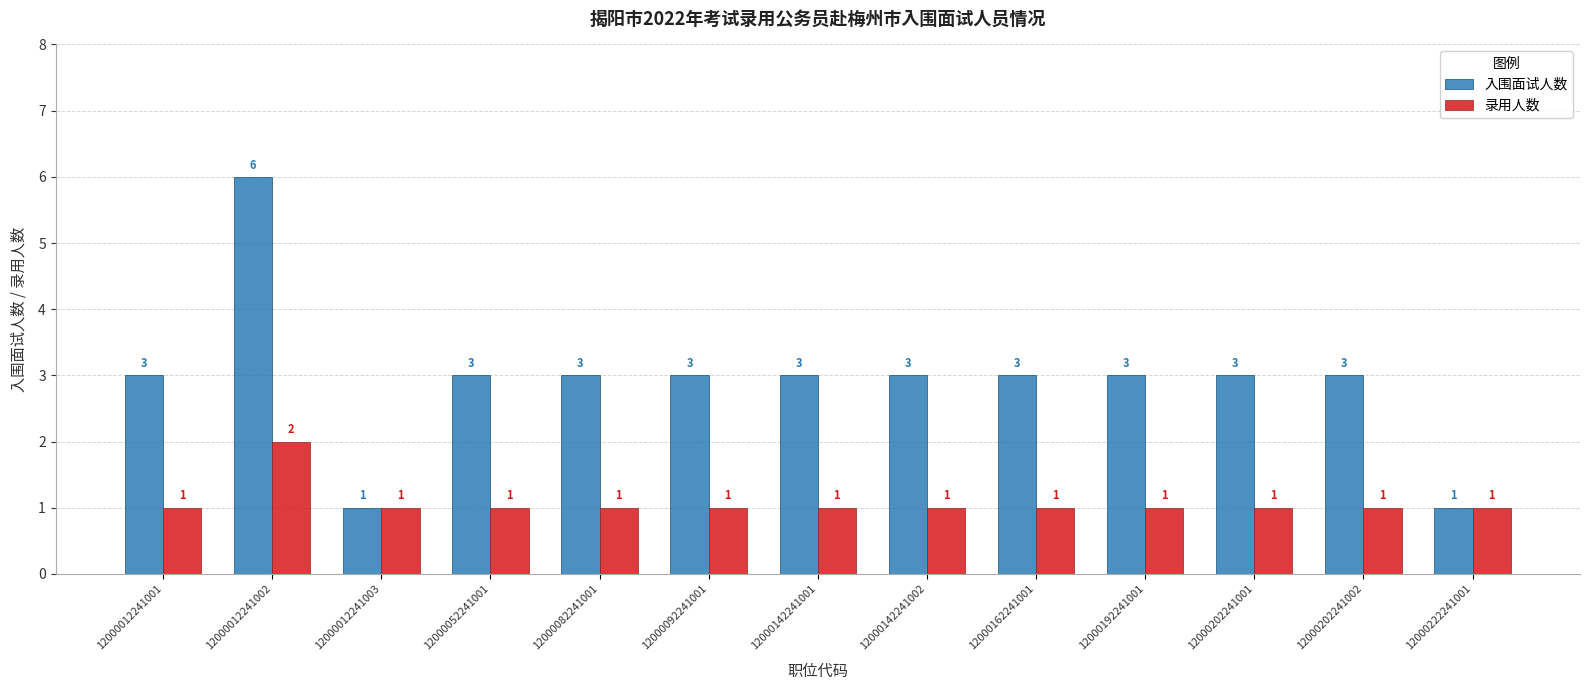

At which category does the chart reach its peak across all series?

12000012241002